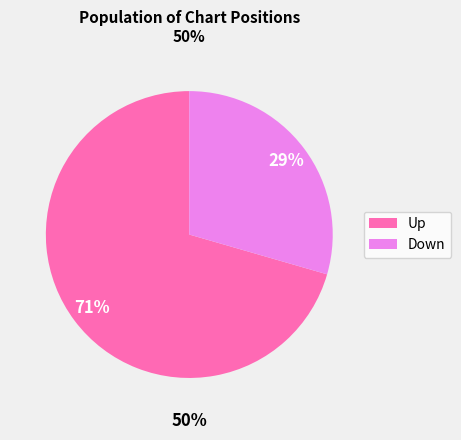

How many segments does this pie chart have?

2